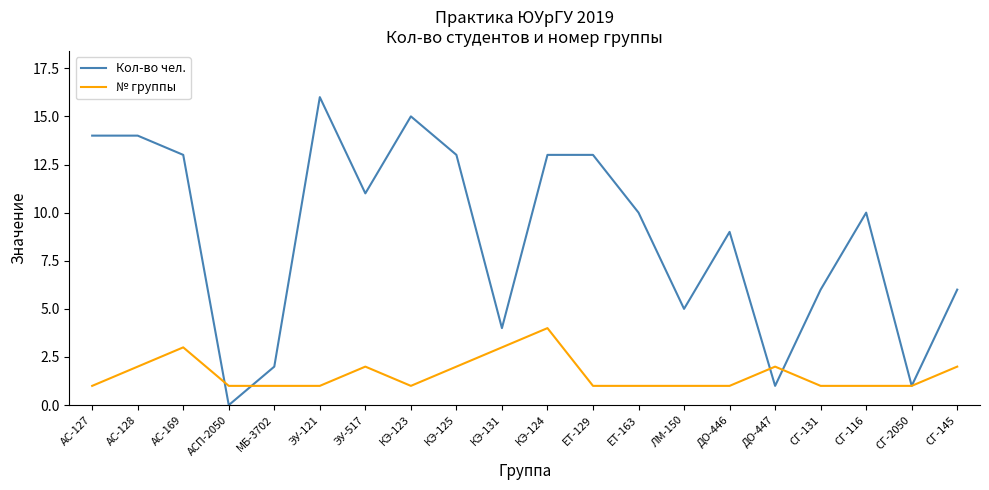

What is the difference between the maximum and minimum values in the Кол-во чел. series?

16